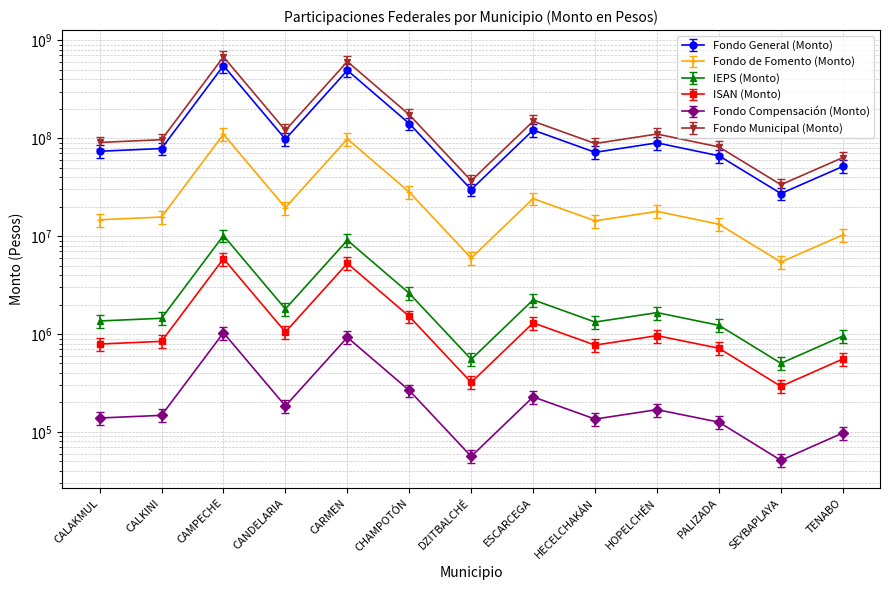

What is the total value across all series at CALKINI?

192927049.2